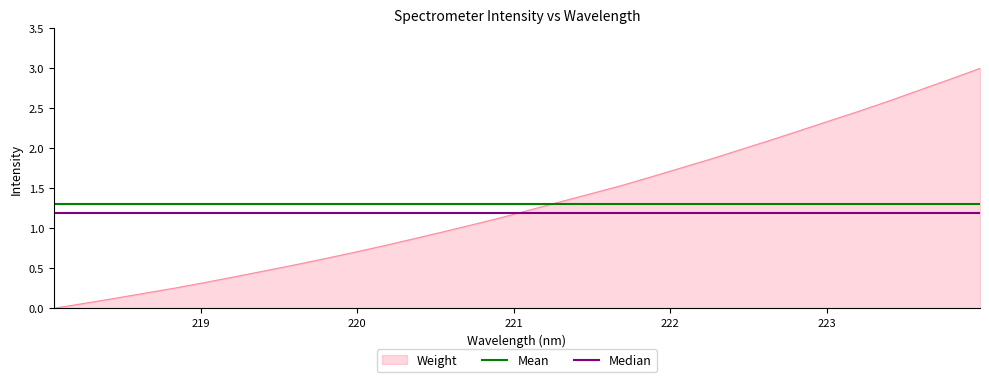

What is the maximum value shown in the chart?

3.0